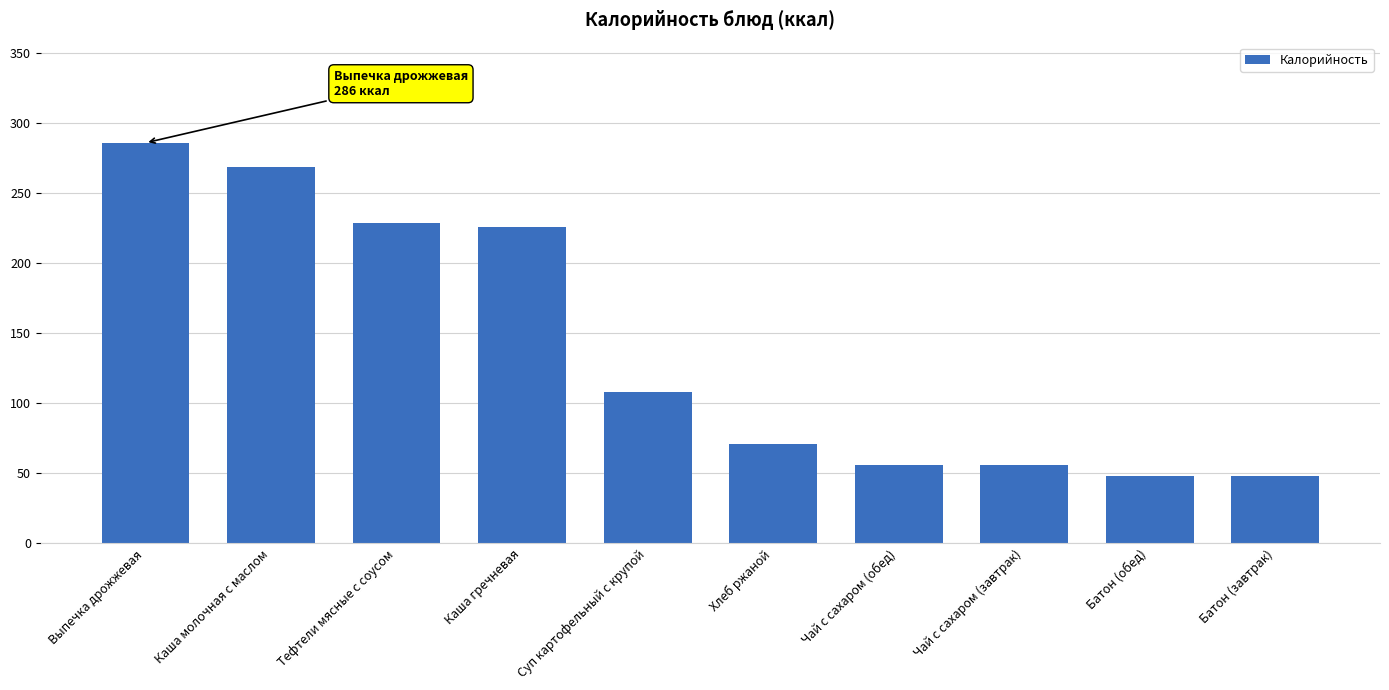

Reading right to left, extract all data points from this chart.

Батон (завтрак)=48	Батон (обед)=48	Чай с сахаром (завтрак)=56	Чай с сахаром (обед)=56	Хлеб ржаной=71	Суп картофельный с крупой=108	Каша гречневая=226	Тефтели мясные с соусом=229	Каша молочная с маслом=269	Выпечка дрожжевая=286